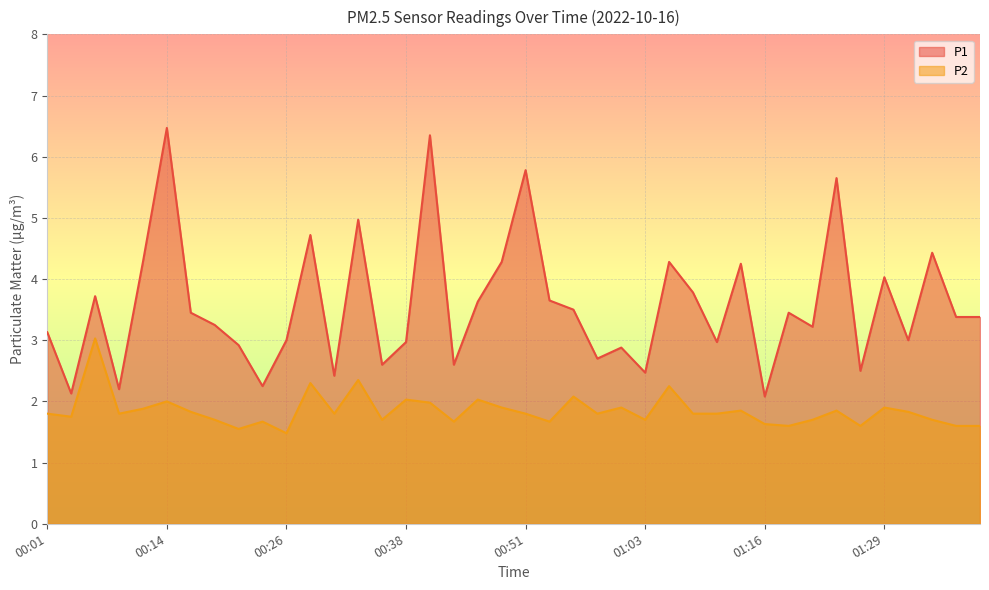

True or false: P2 has more than 0 interior local peaks.

True